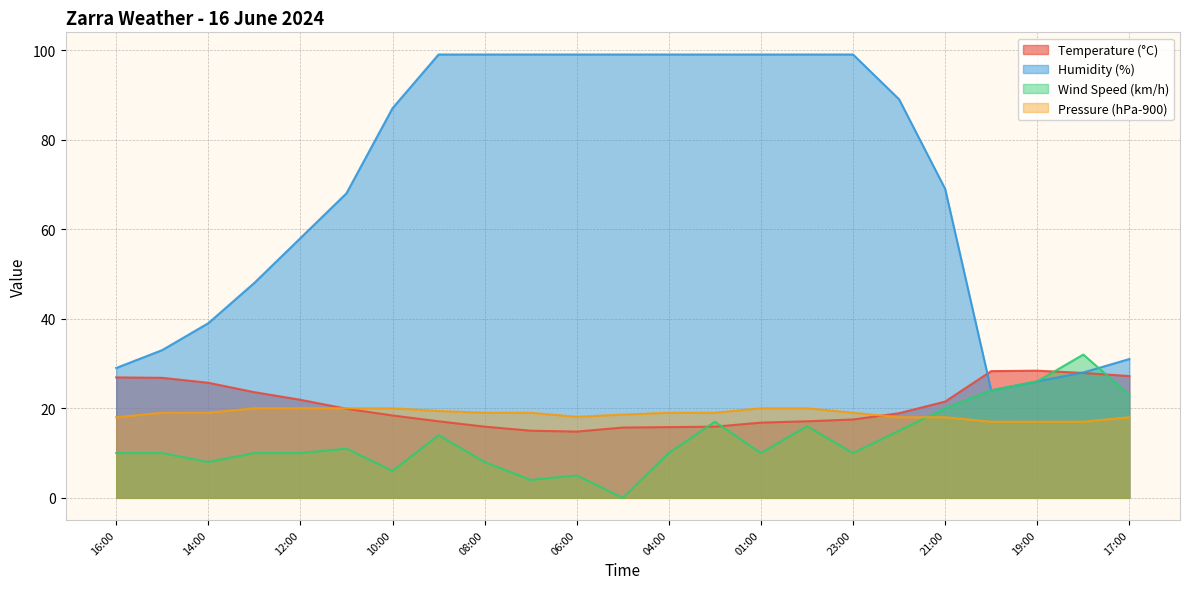

True or false: Temperature (°C) has more than 2 points higher than both neighbors.

False